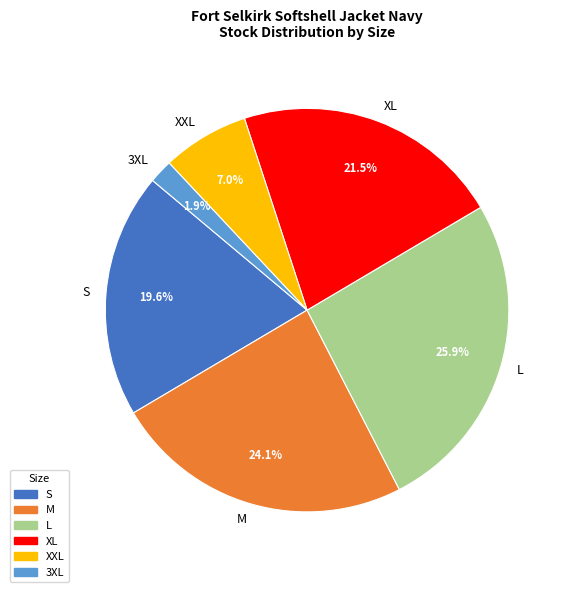

To the nearest percent, what is the difference between the L and 3XL slice percentages?

24%